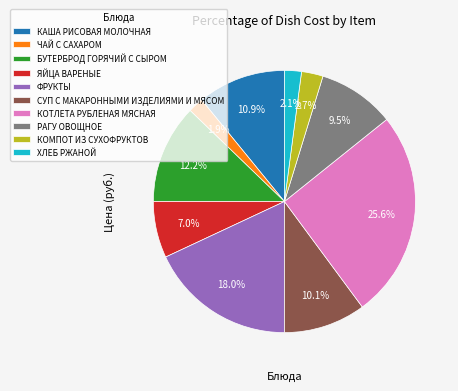

Which has a higher value, БУТЕРБРОД ГОРЯЧИЙ С СЫРОМ or ЧАЙ С САХАРОМ?

БУТЕРБРОД ГОРЯЧИЙ С СЫРОМ